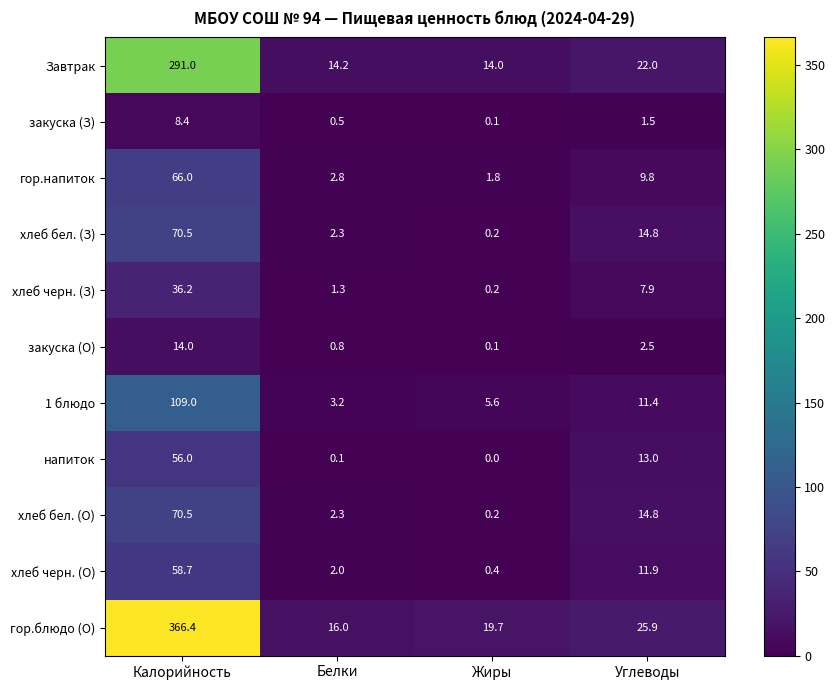

Which series has the largest total across all categories?

гор.блюдо (О)